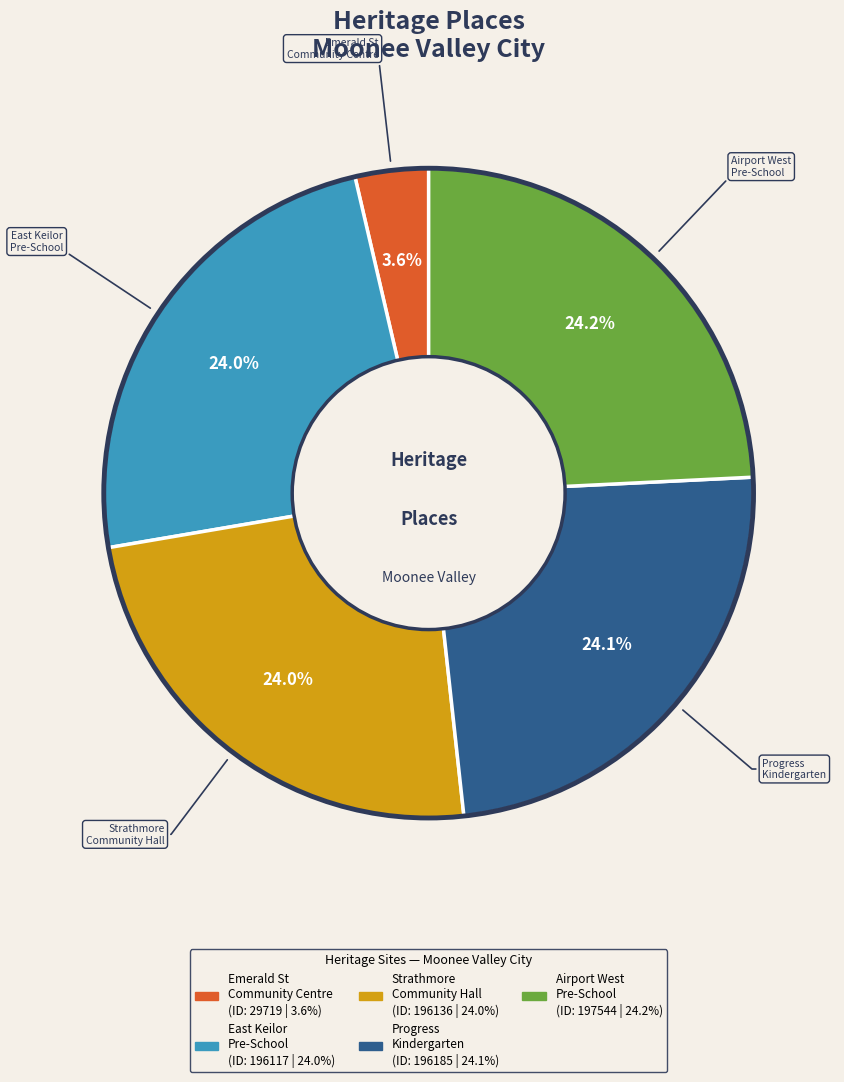

Does any single category account for the majority?

No